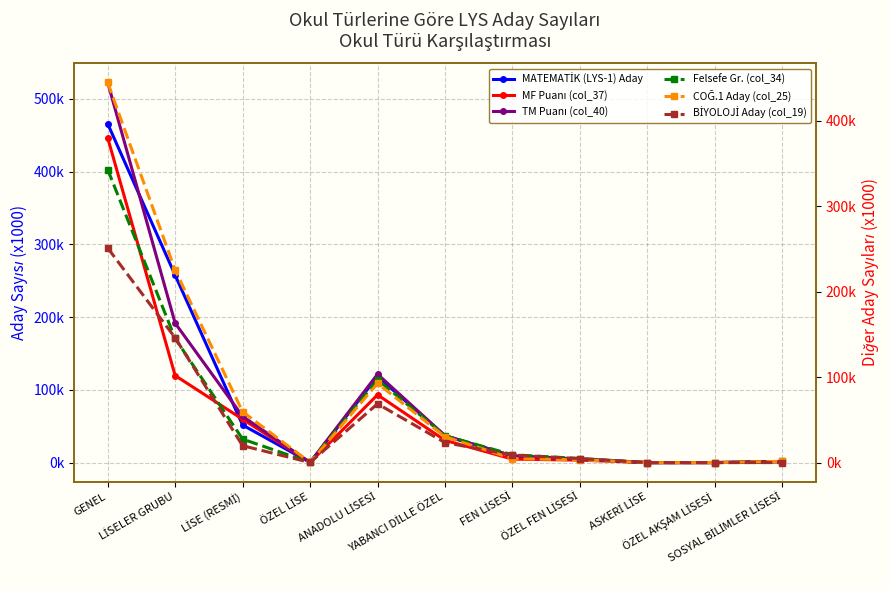

Where is the first local maximum for BİYOLOJİ Aday (col_19)?

ANADOLU LİSESİ